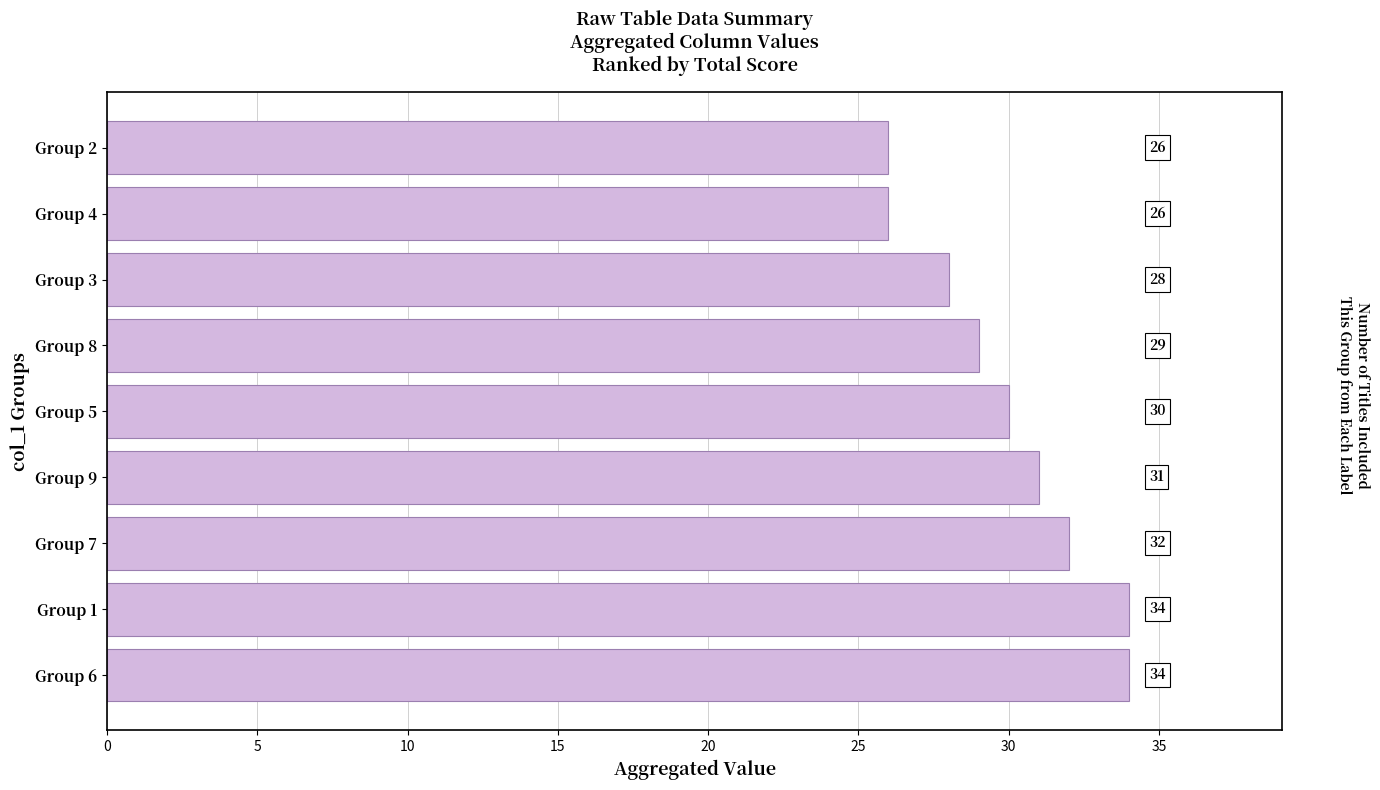

True or false: the data shows 34 at Group 1.

True